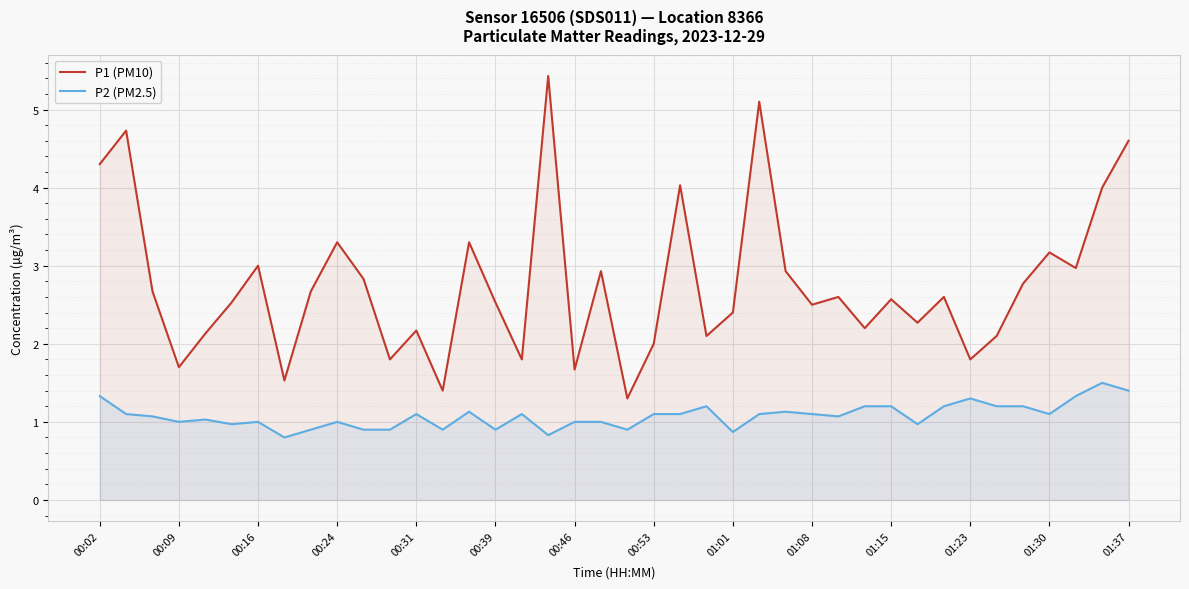

True or false: P1 (PM10) and P2 (PM2.5) cross at least once.

False